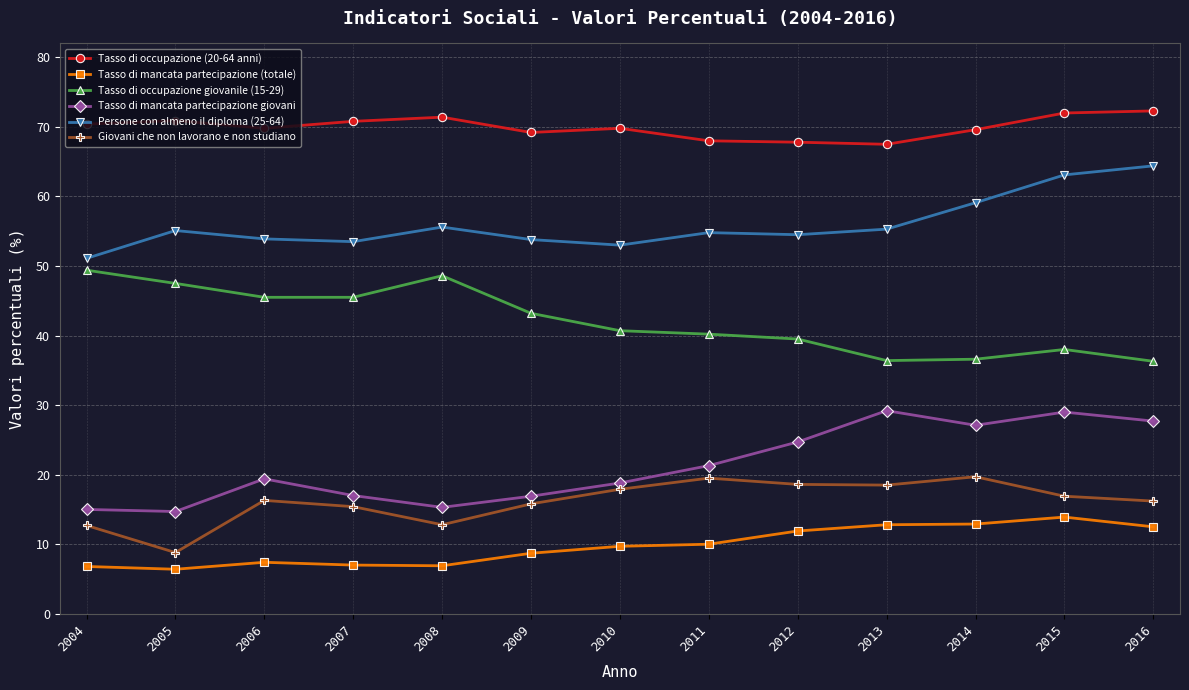

Which series has the widest spread of values?

Tasso di mancata partecipazione giovani